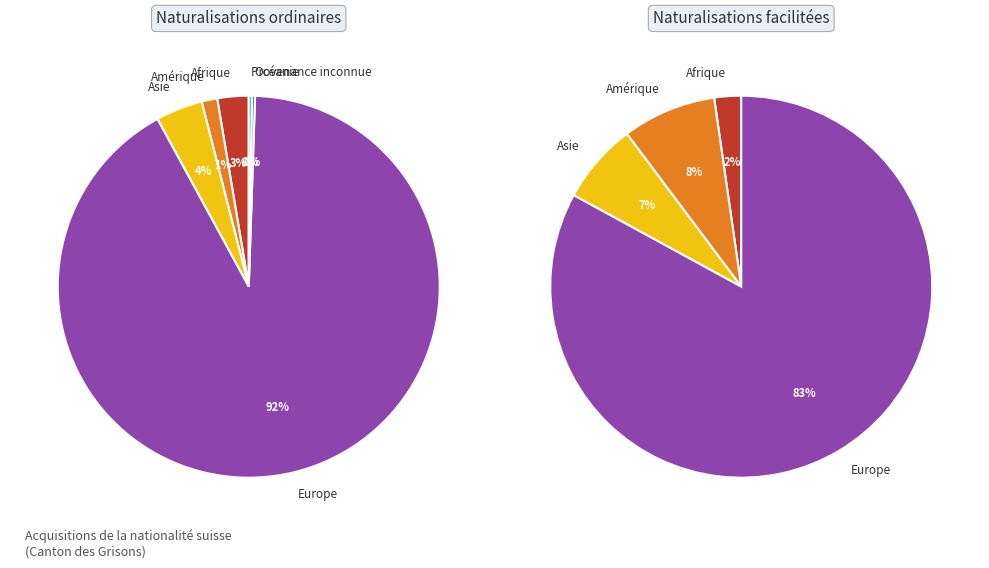

Which category has the smallest portion of the pie?

Océanie